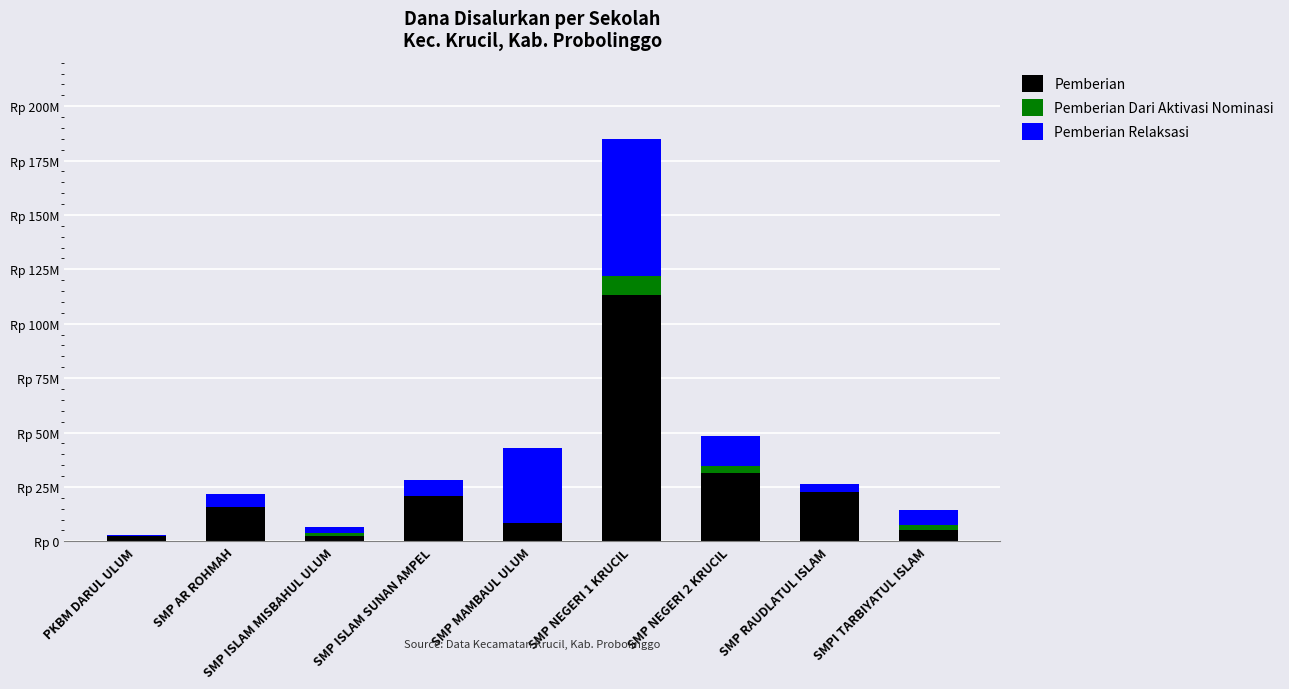

Are the bars grouped side by side (vs. stacked)?

No